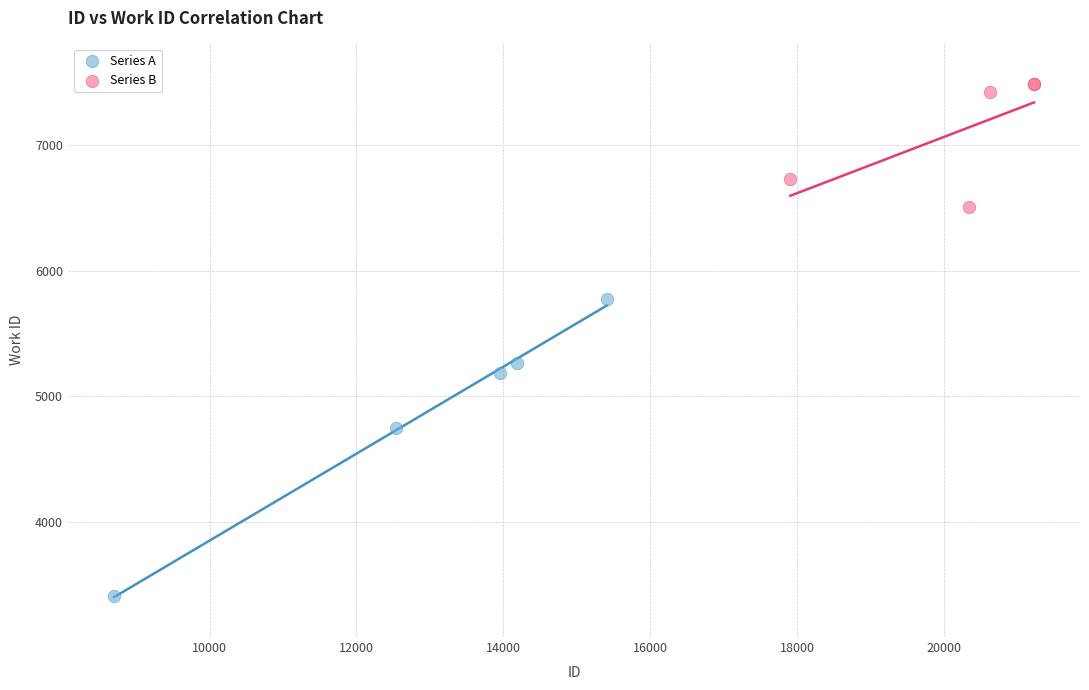

What are all the series names shown in the legend?

Series A, Series B